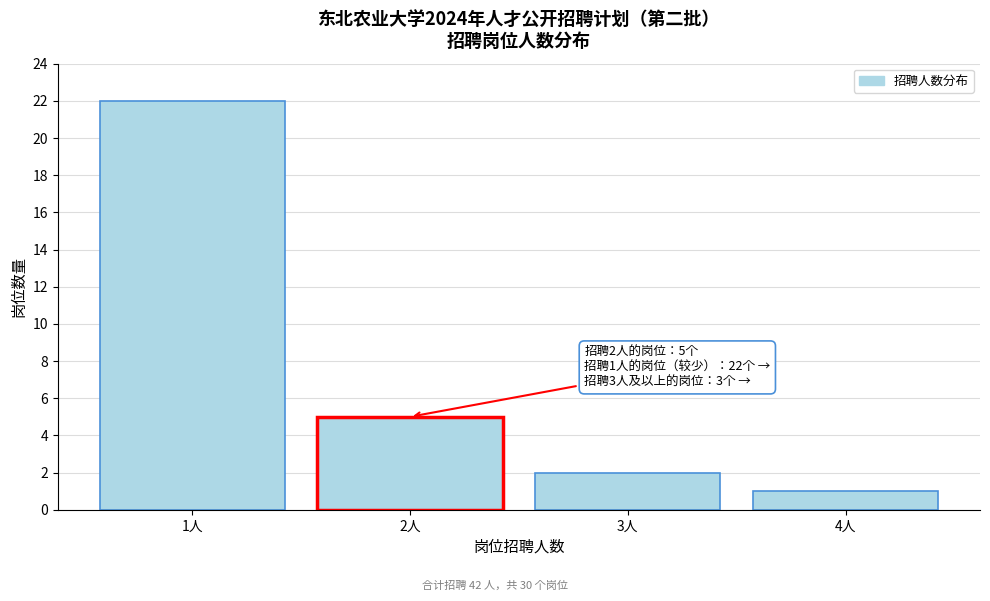

Reading left to right, transcribe all the data shown in this chart.

22	5	2	1